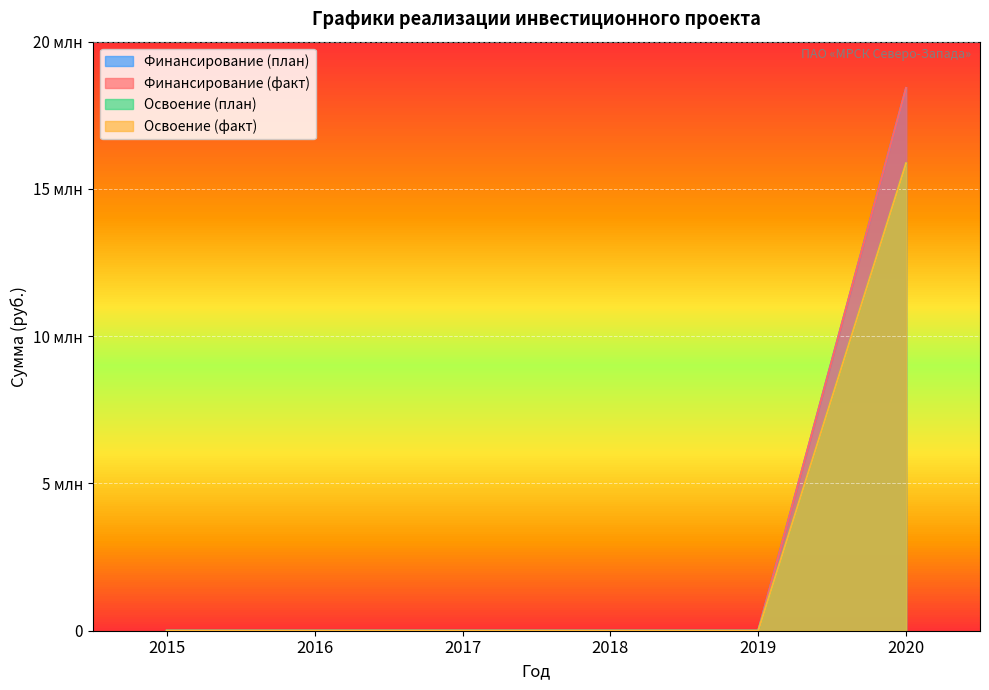

Is it true that Освоение (факт) equals 5771512 at 2018?

False